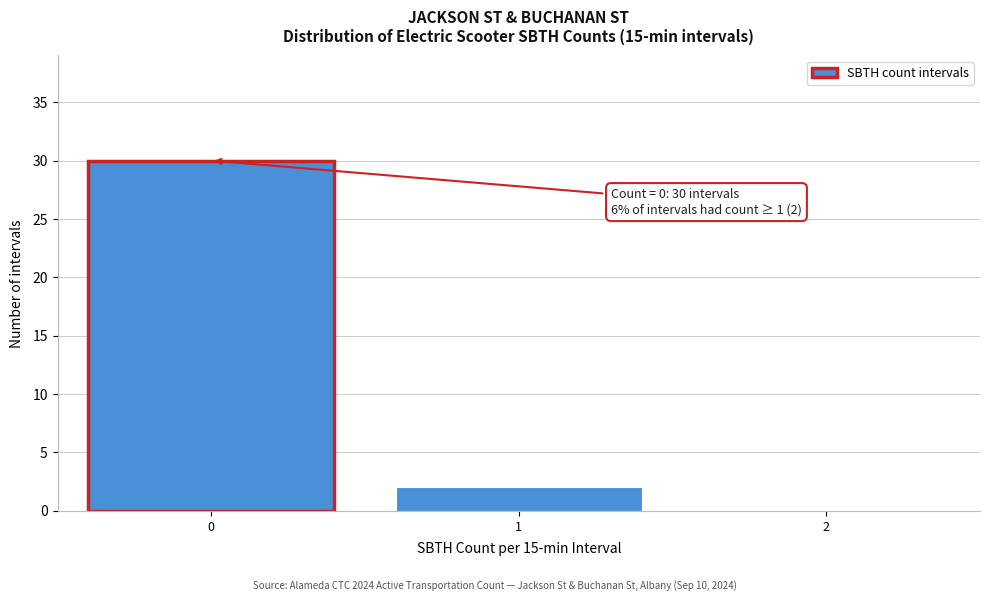

Which range on the x-axis has the tallest bar?

-0.5 to 0.5